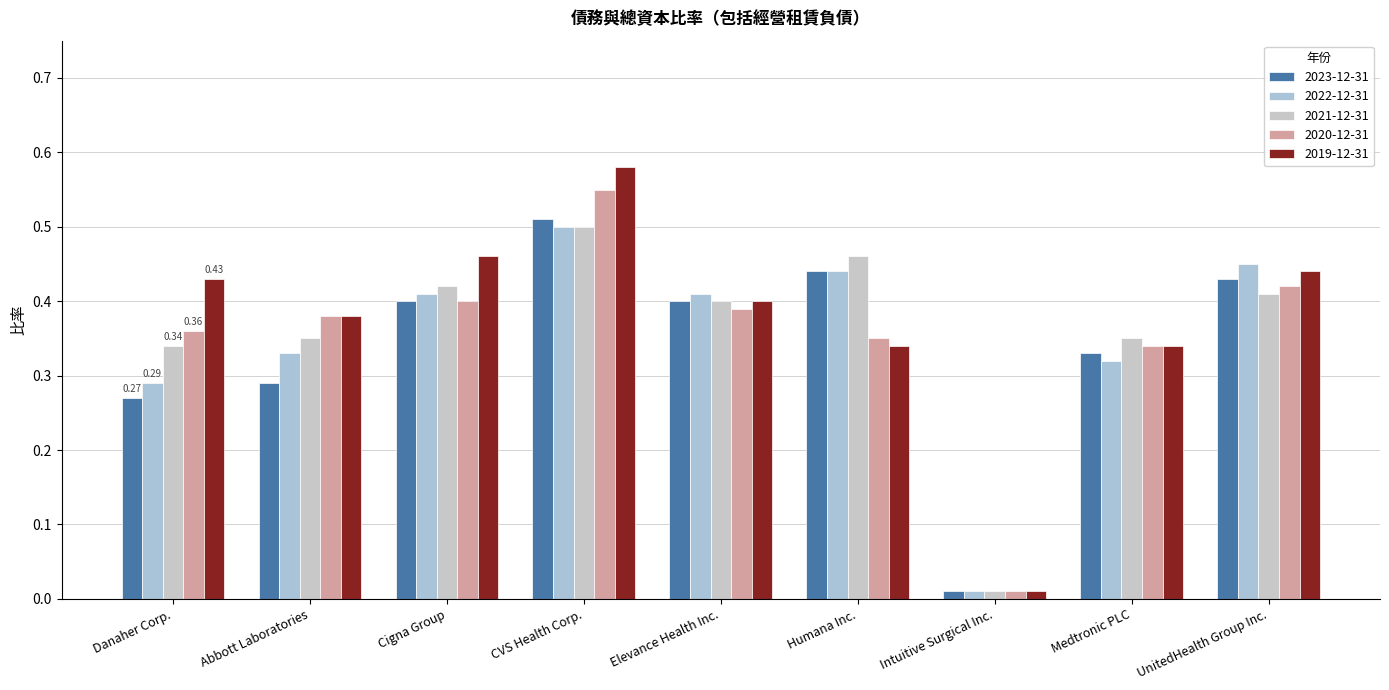

What is the sum of the 2021-12-31 values at Cigna Group and Humana Inc.?

0.9